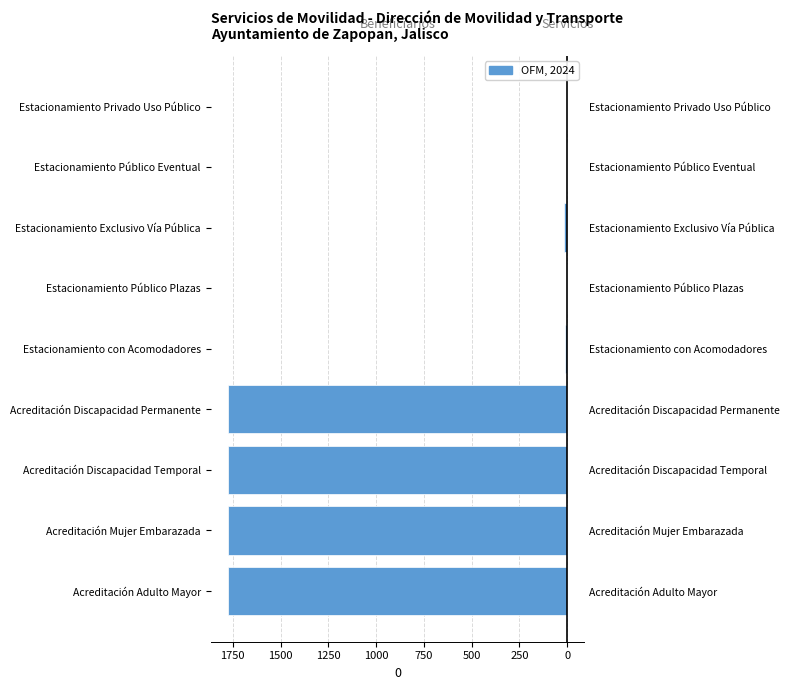

Between Estacionamiento Exclusivo Vía Pública and Estacionamiento Público Plazas, which is larger?

Estacionamiento Público Plazas